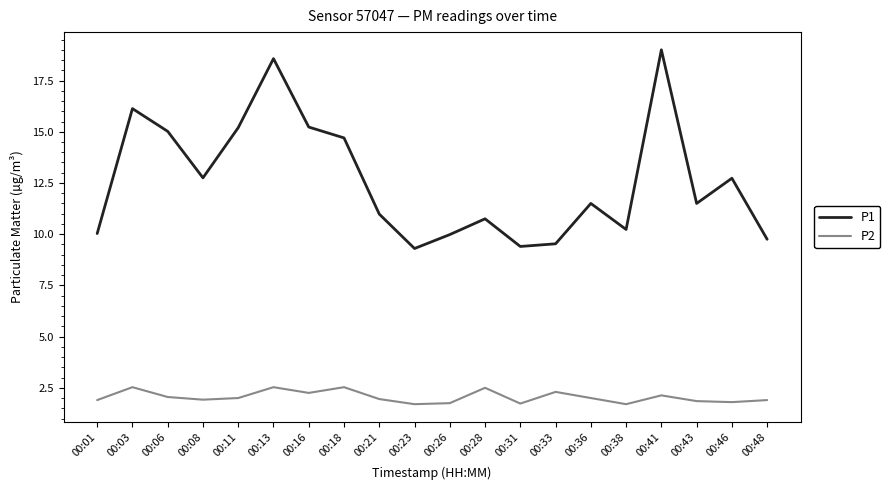

List the series in order of their overall mean, highest first.

P1, P2